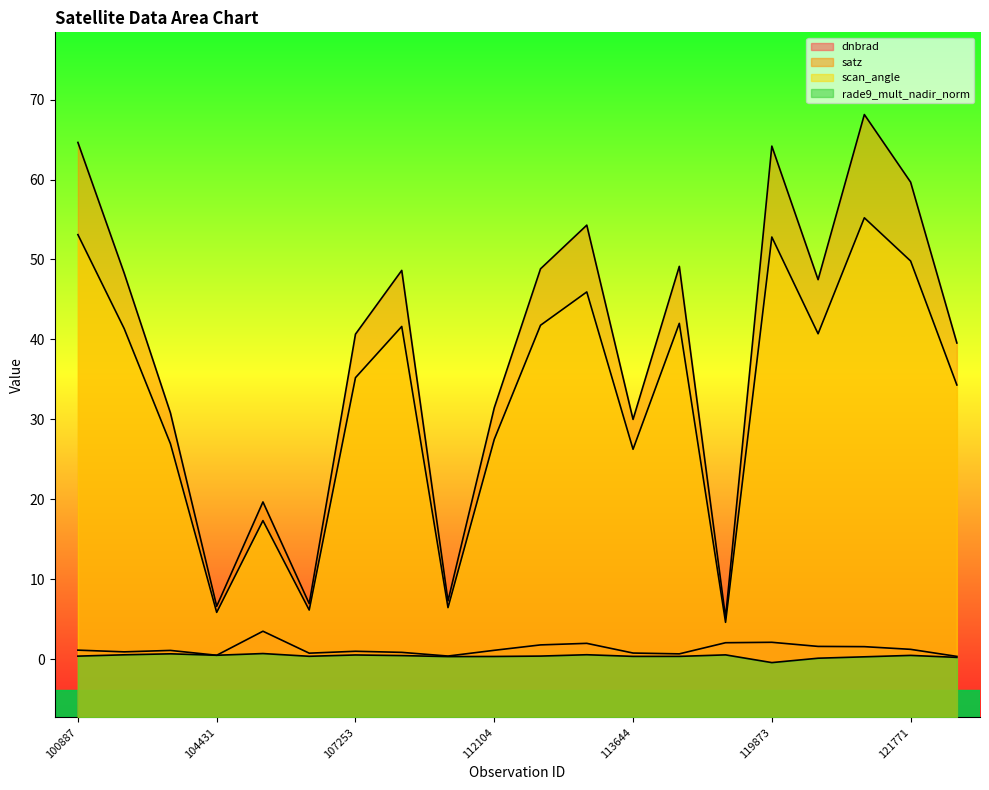

How many interior local valleys does the dnbrad series have?

5